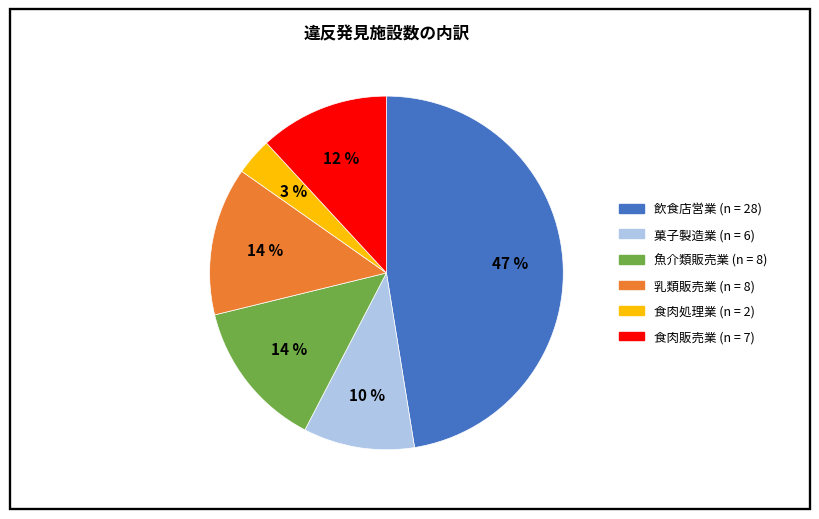

Which slice is the largest?

飲食店営業